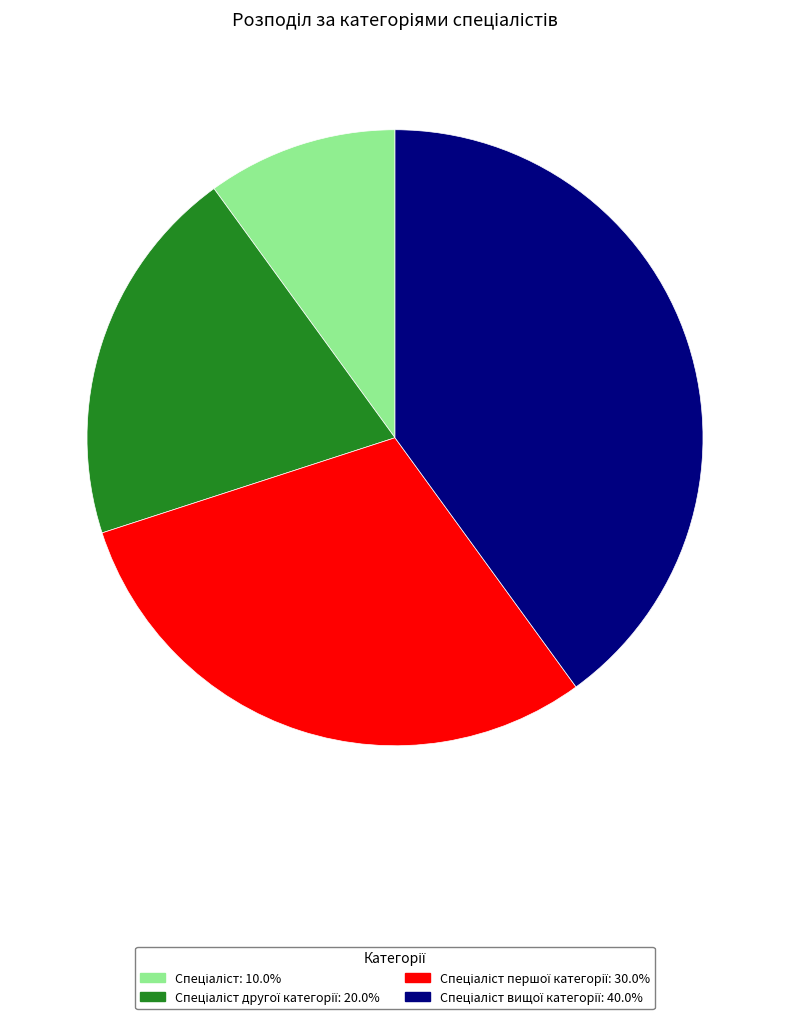

Is there a majority slice in this chart?

No